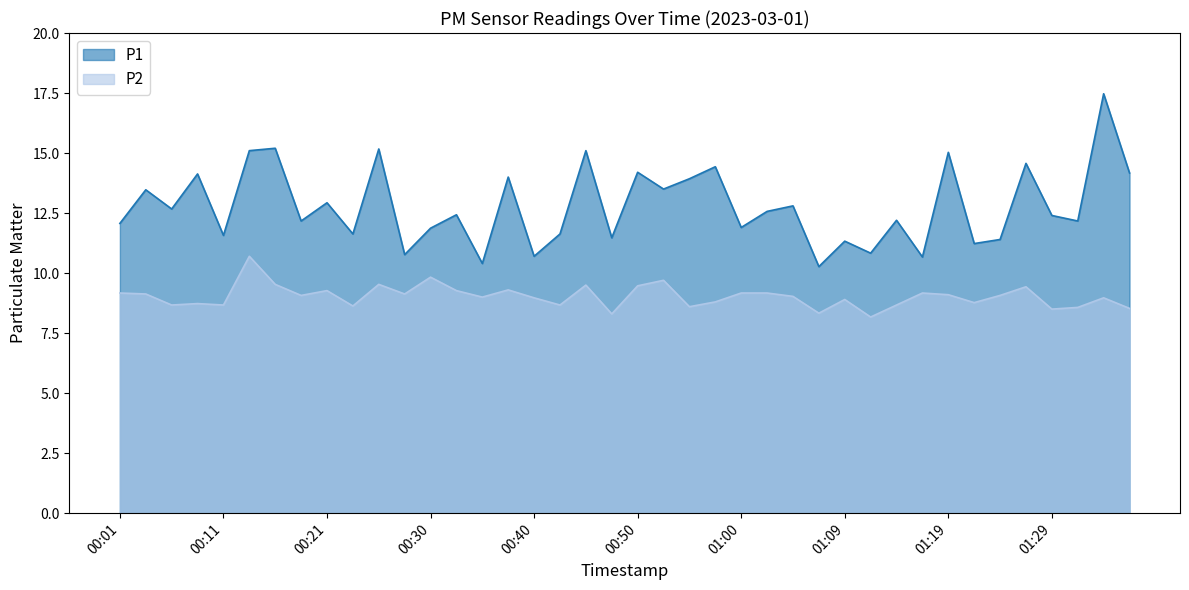

How many lines are shown in the chart?

2